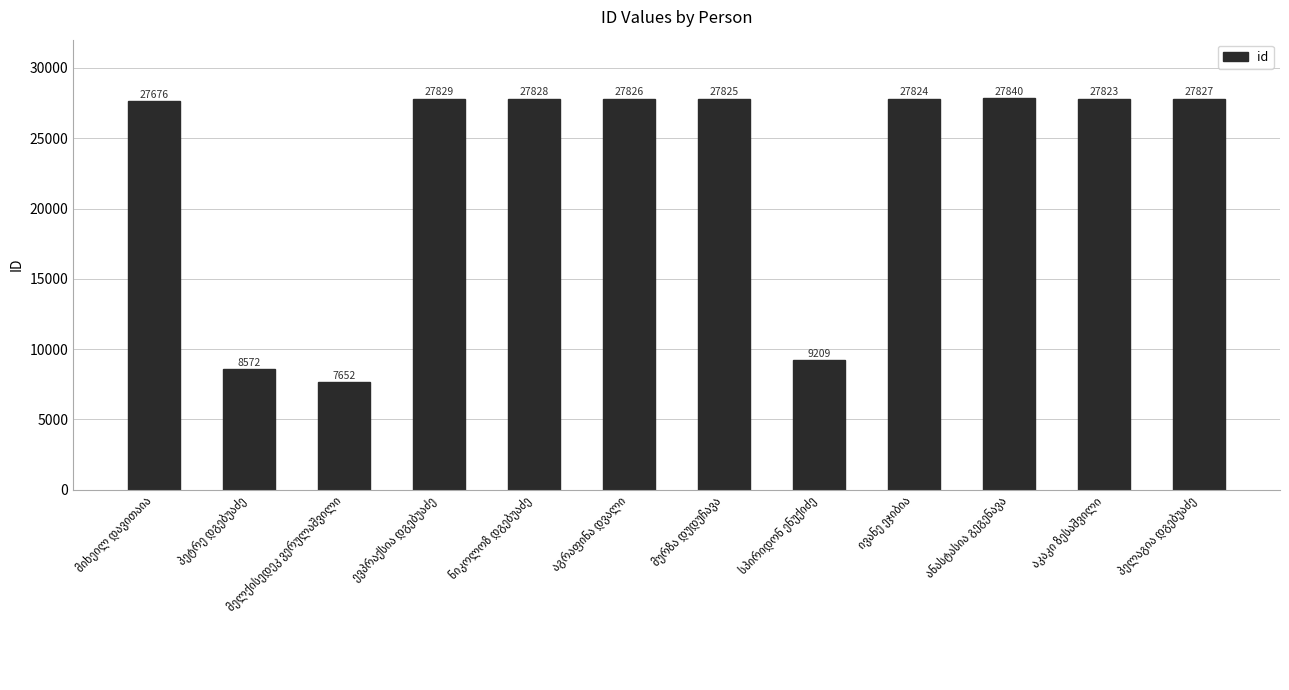

What is the value of the 1st bar from the left?

27676